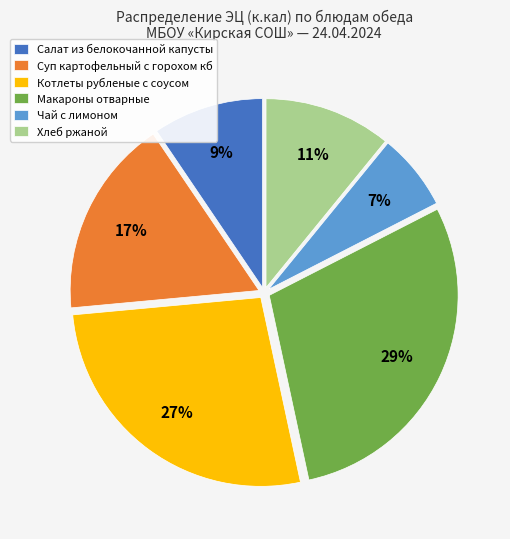

Is the sum of Котлеты рубленые с соусом and Чай с лимоном greater than half?

No